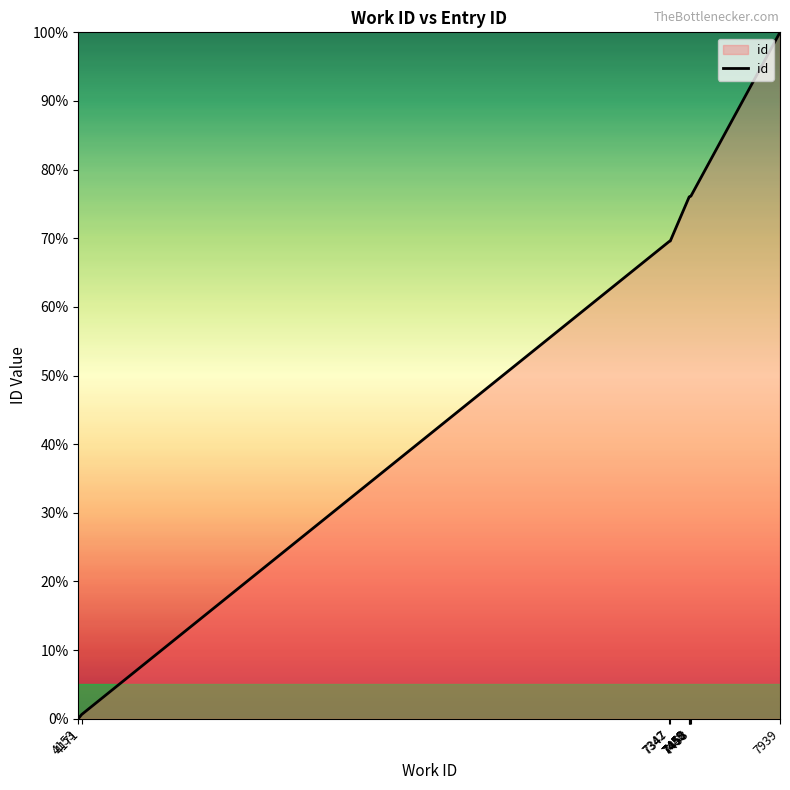

Does the chart have visible grid lines?

No